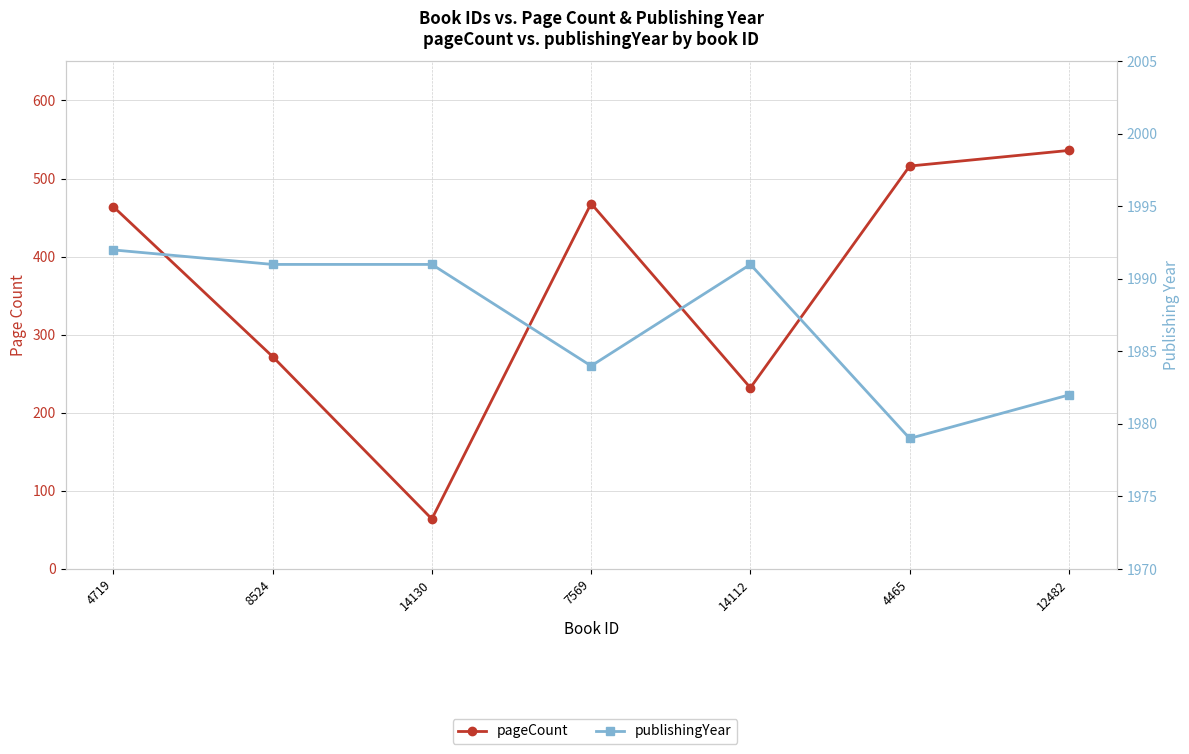

What value does the publishingYear series have at 12482, to the nearest 5?

1980